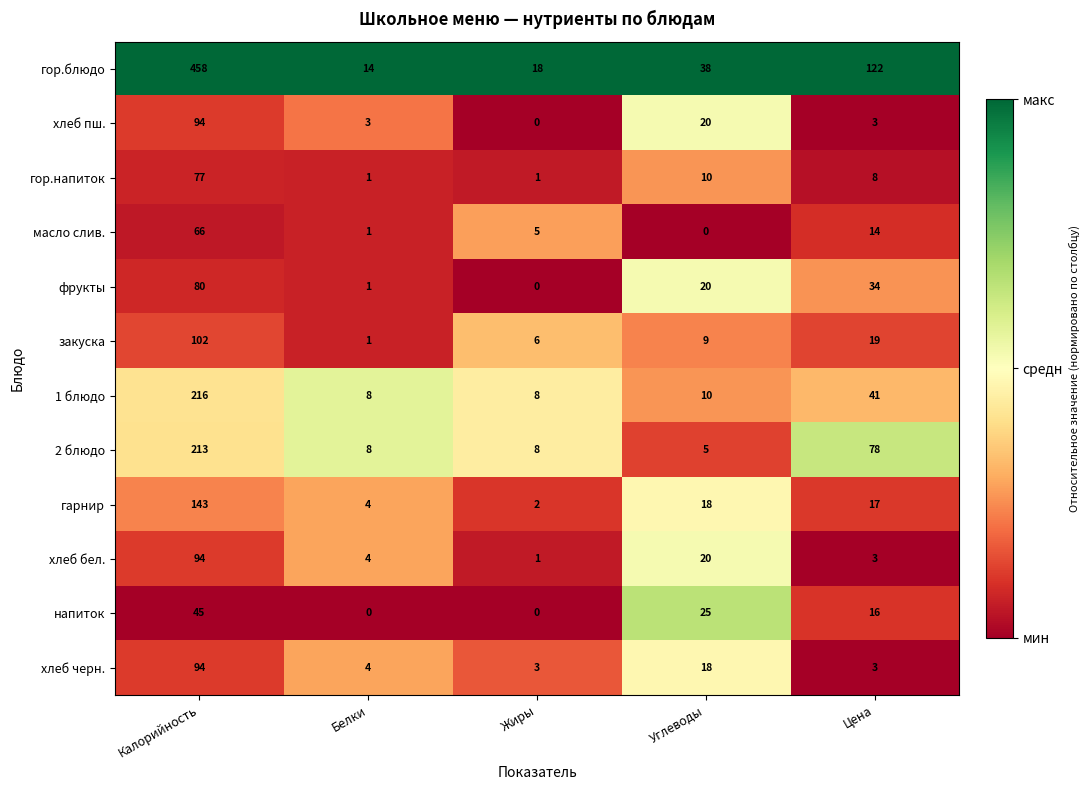

Which category has the highest value in the закуска series?

Калорийность